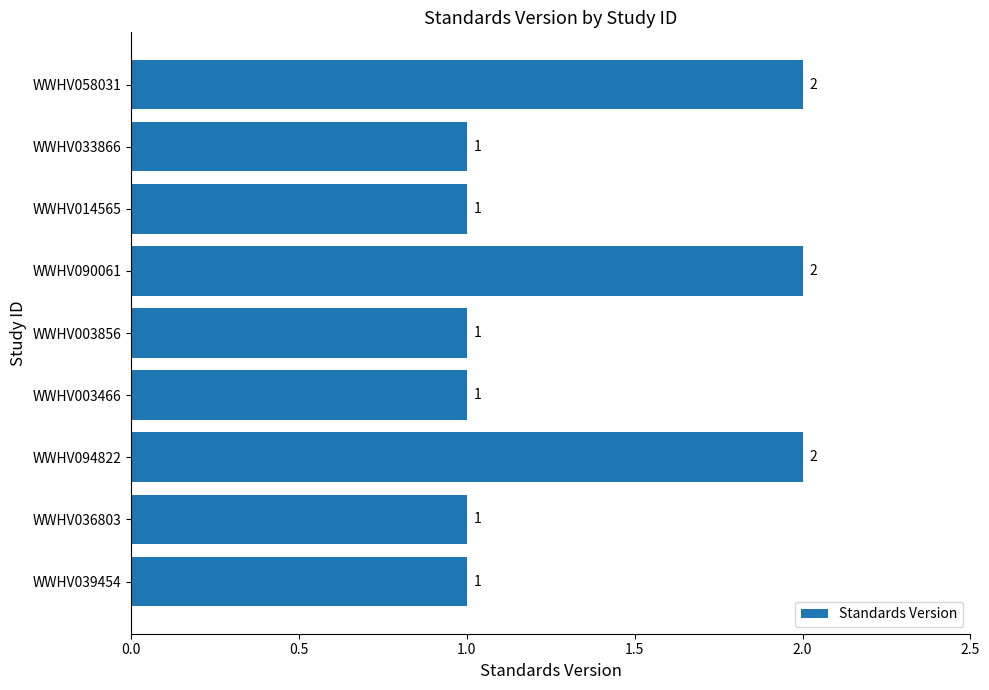

The value at WWHV014565 is 2. True or false?

False